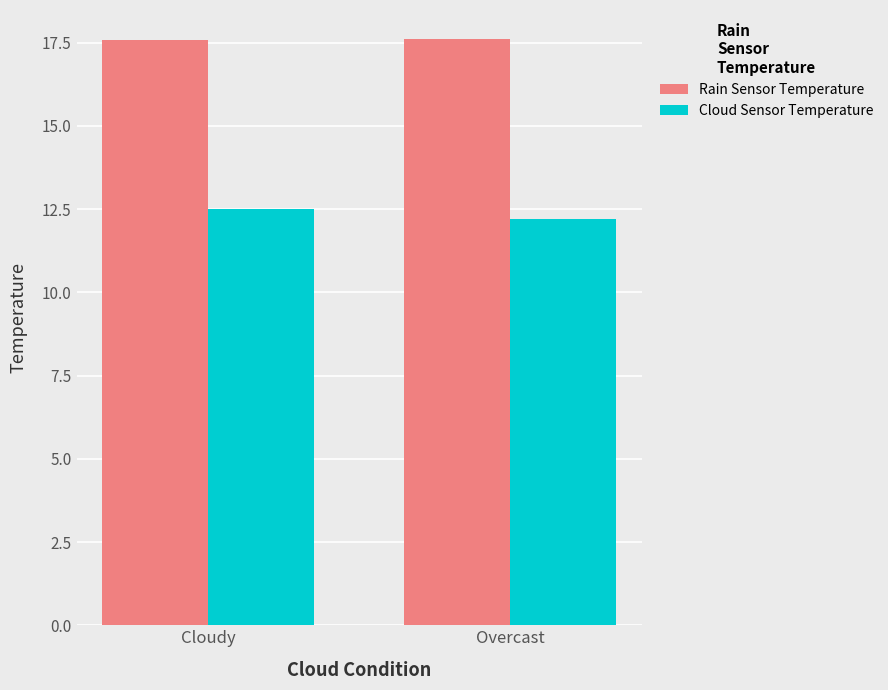

What is the difference between the maximum and minimum values in the Cloud Sensor Temperature series?

0.3